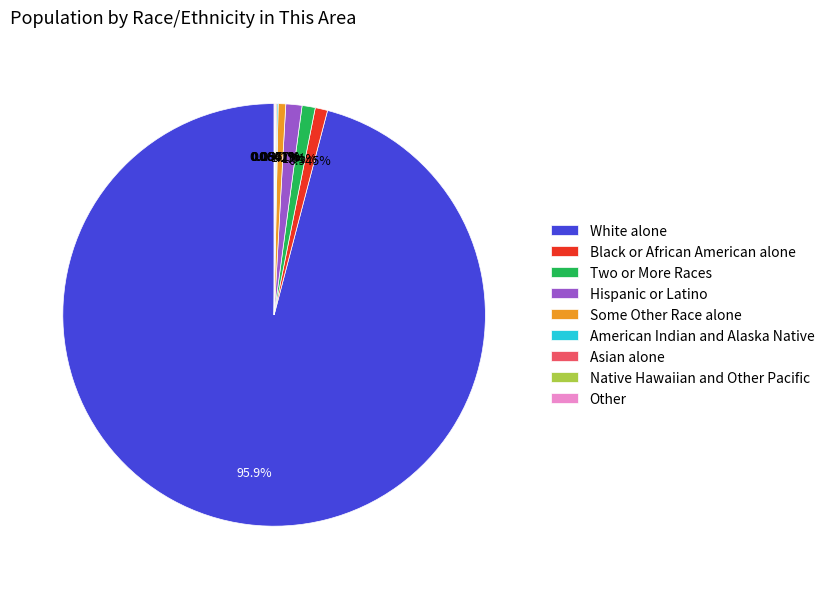

The Hispanic or Latino slice represents 1% of the pie. True or false?

True